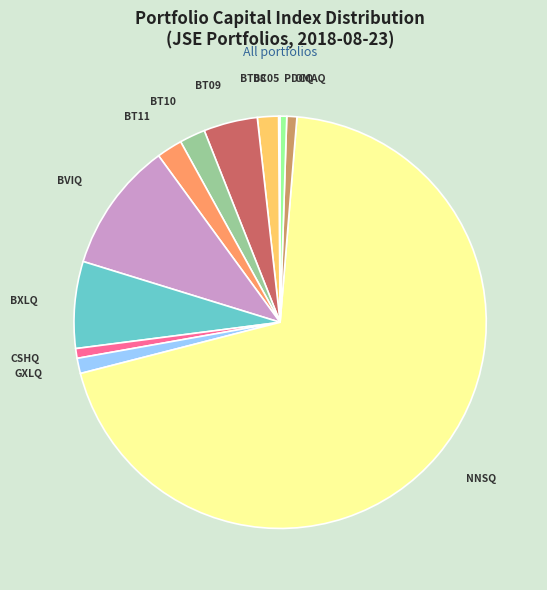

Is there any slice that represents more than half of the pie?

Yes